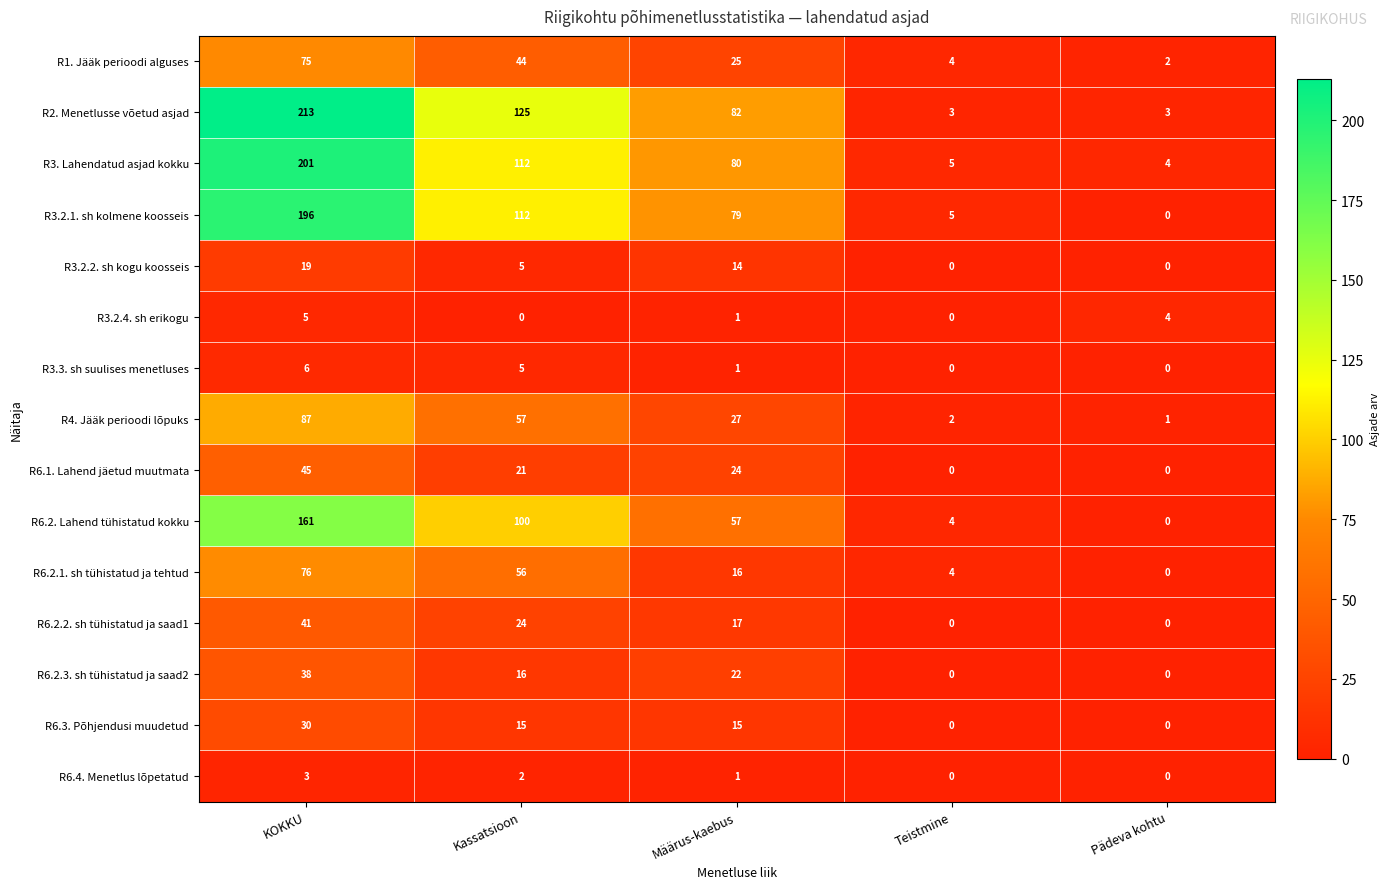

Between KOKKU and Määrus-kaebus, which series saw the biggest shift?

R2. Menetlusse võetud asjad